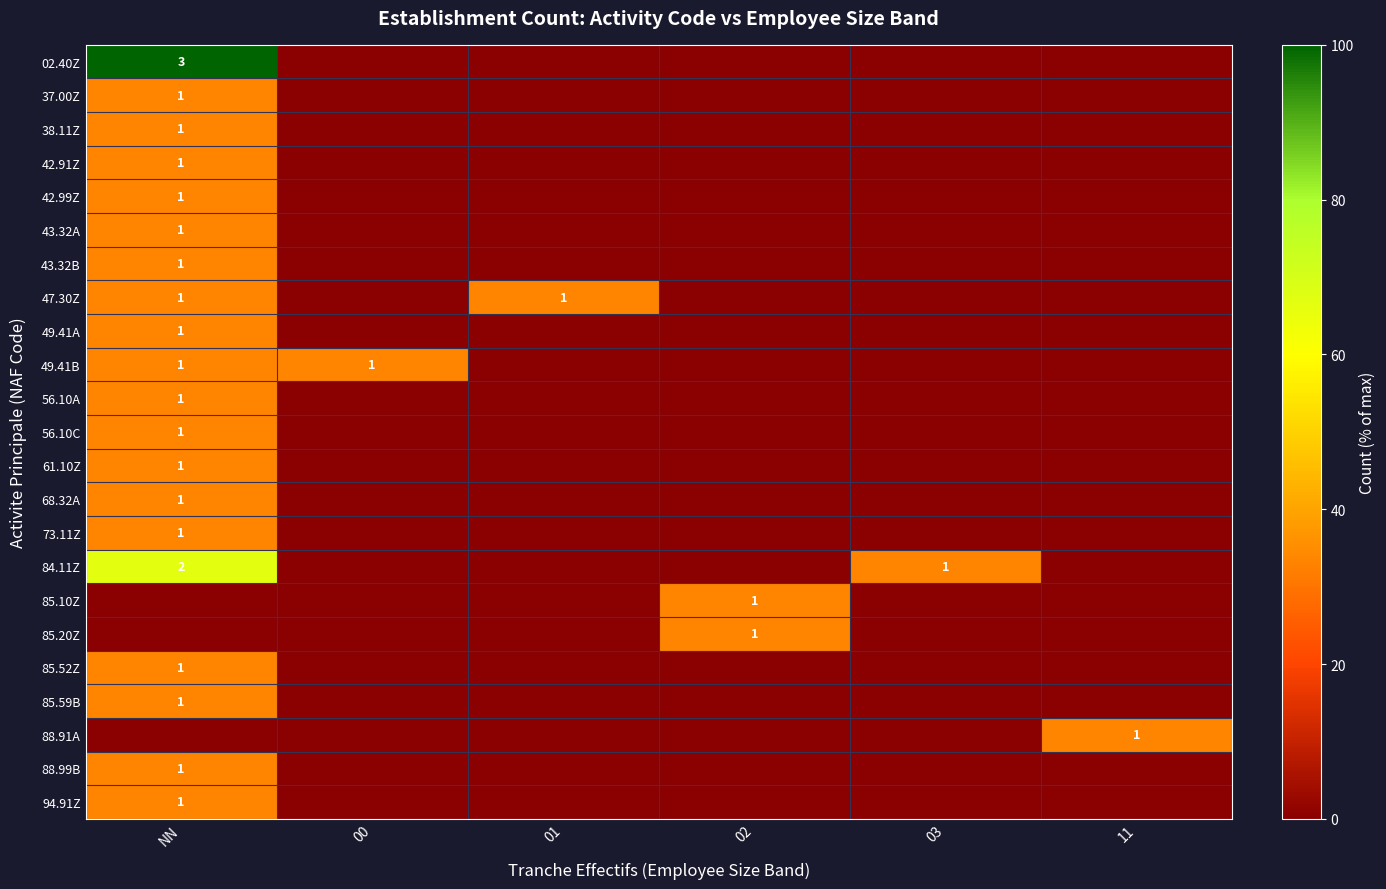

Which category has the lowest value across all series?

00